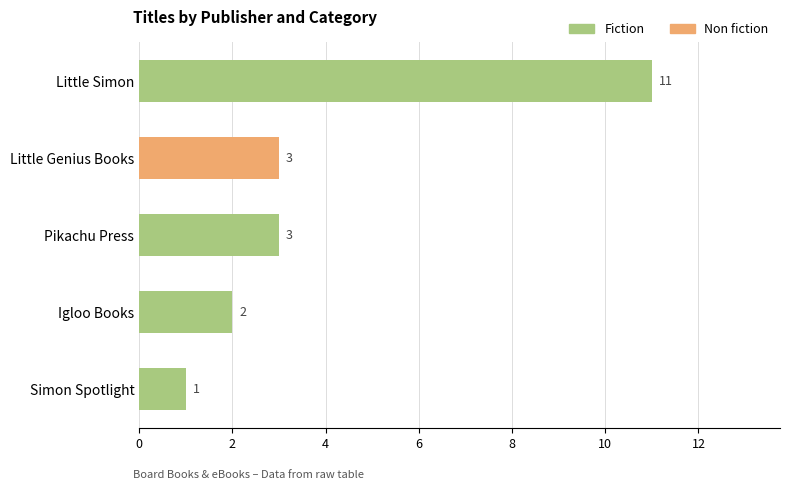

At which label is Fiction closest to 5?

Pikachu Press